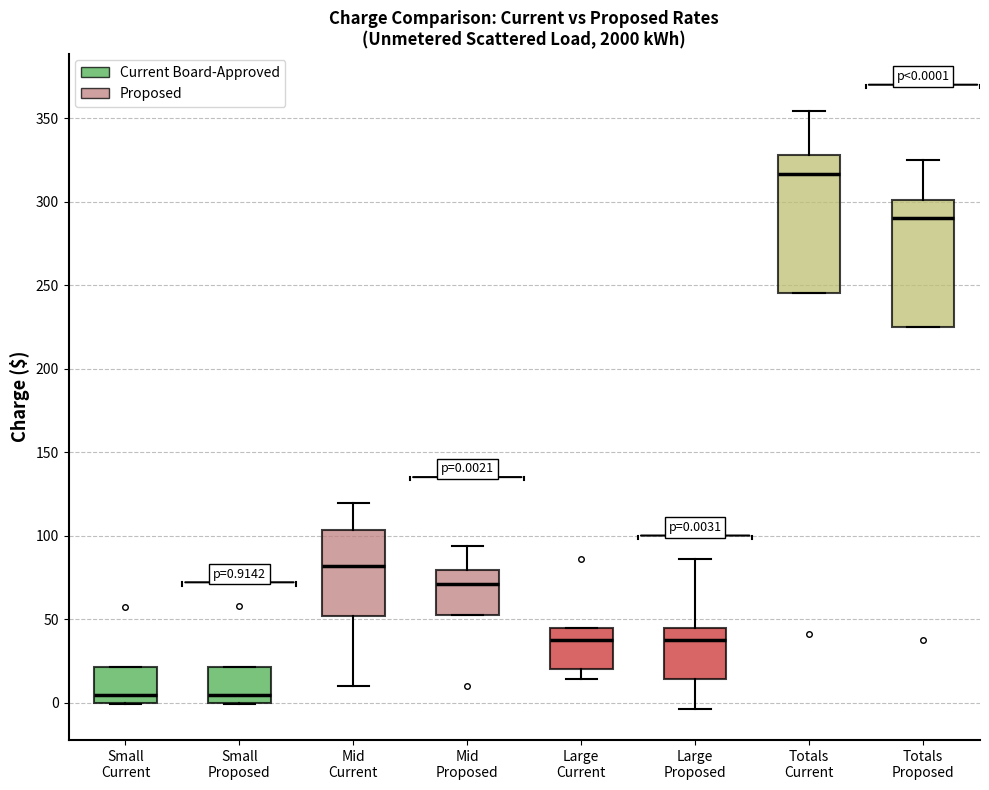

Which box is the tallest, from its lower edge to its upper edge?

Totals Current